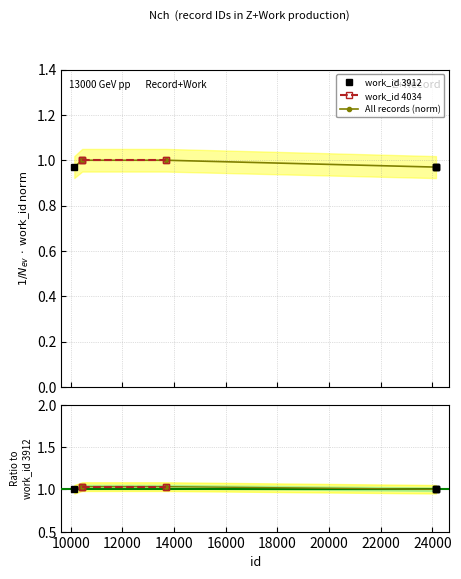

What is the value of the 7th point from the left?

1.0